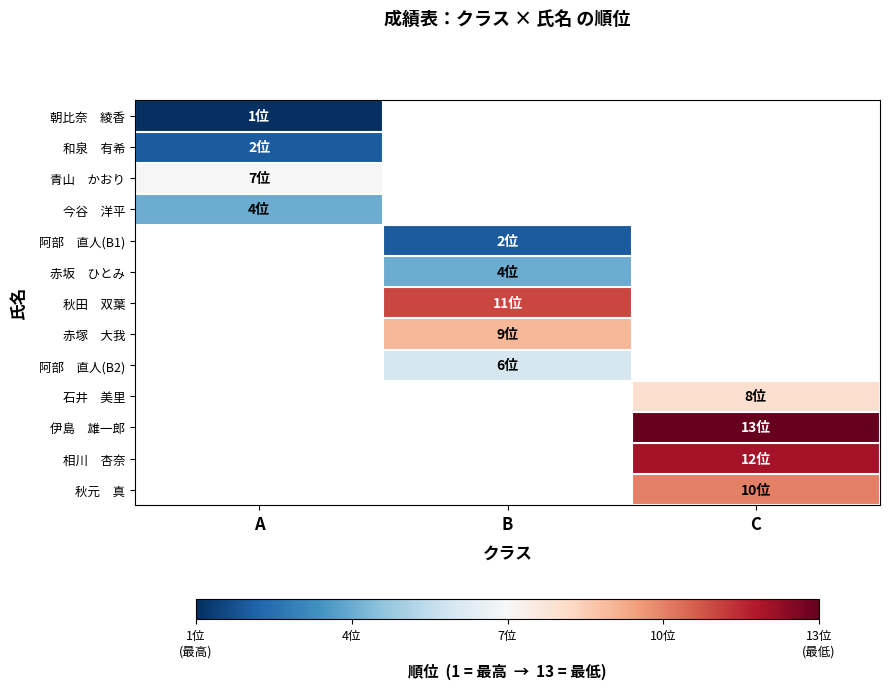

Between A and C, which is larger?

C